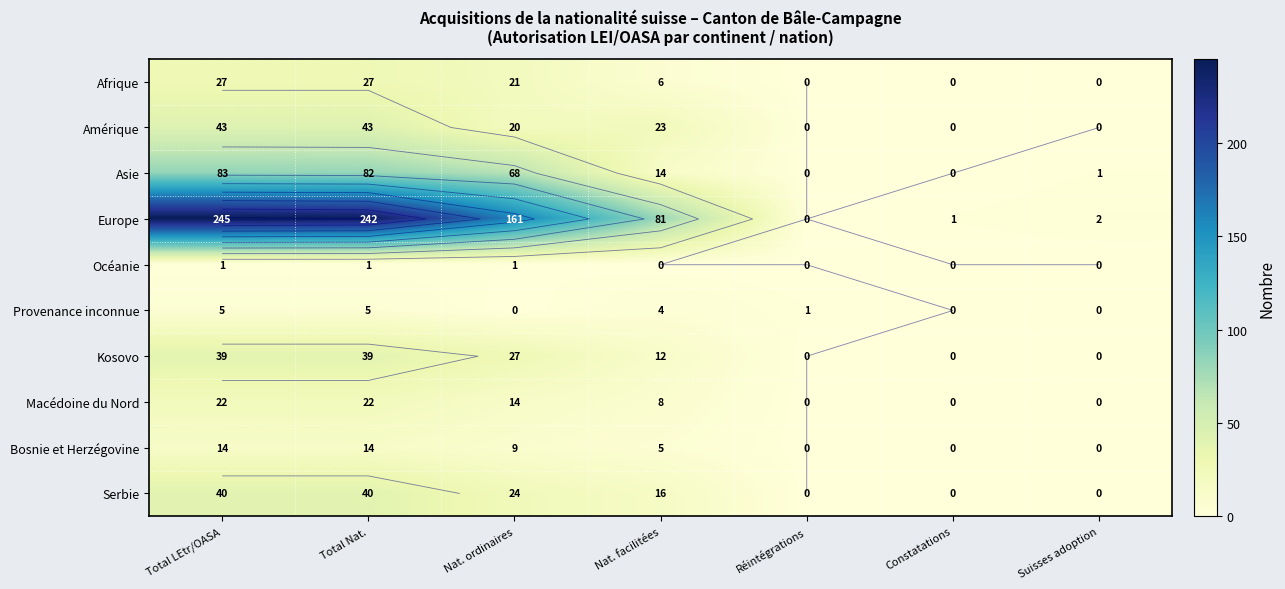

At which category does the chart reach its peak across all series?

Total LEtr/OASA